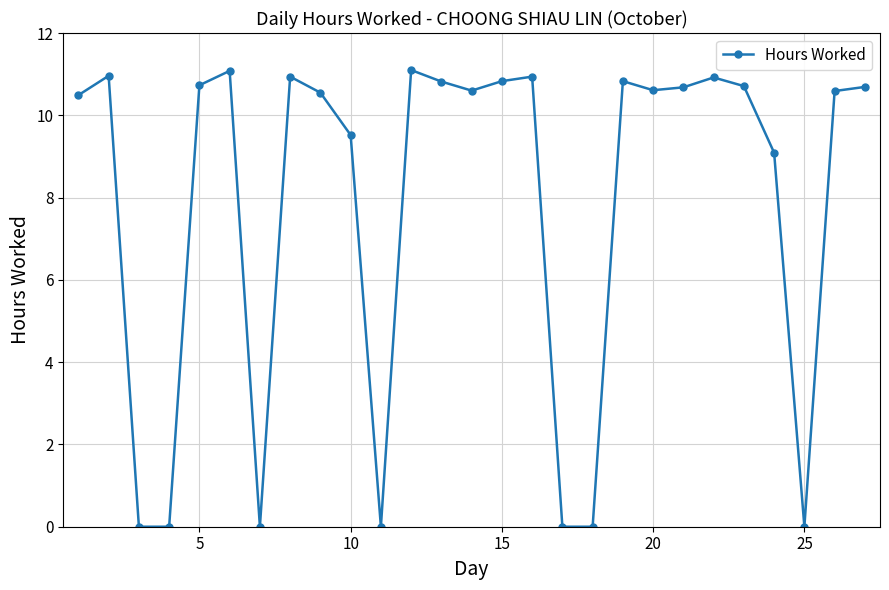

What is the difference between the second highest and minimum values?

11.1